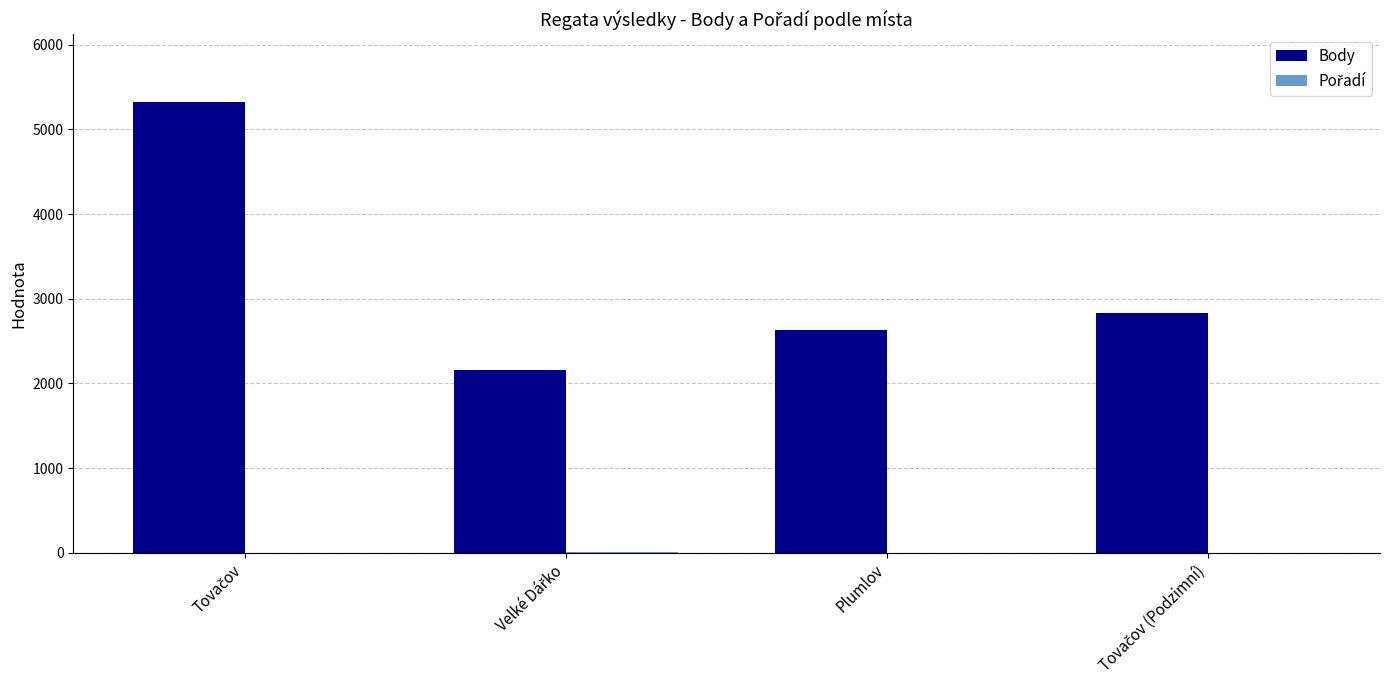

What is the maximum value shown in the chart?

5326